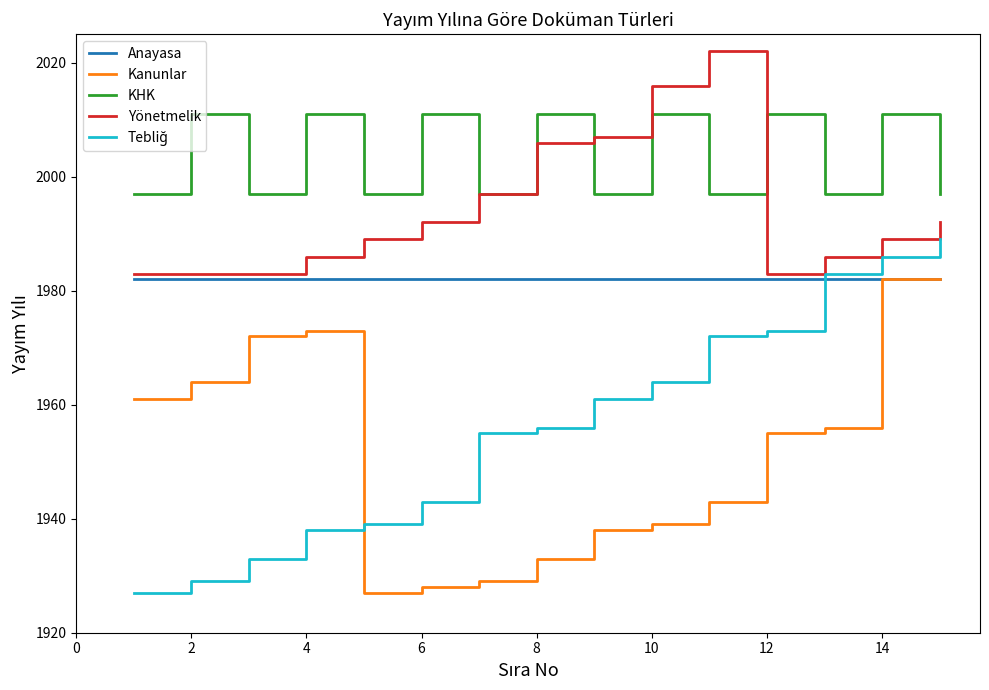

Which series has the largest total across all categories?

KHK